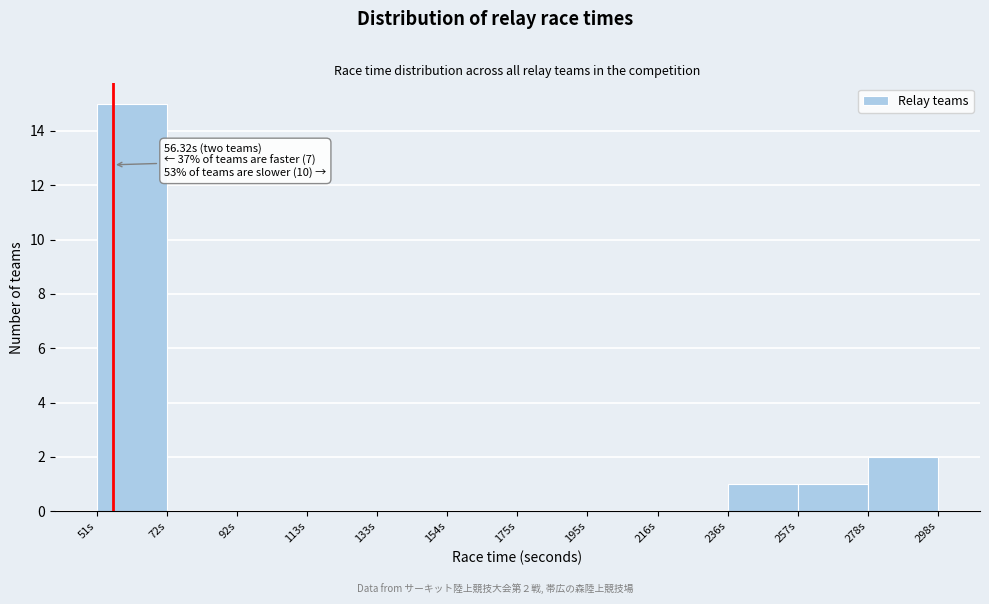

Over which range of the x-axis is the bar tallest?

50 to 70